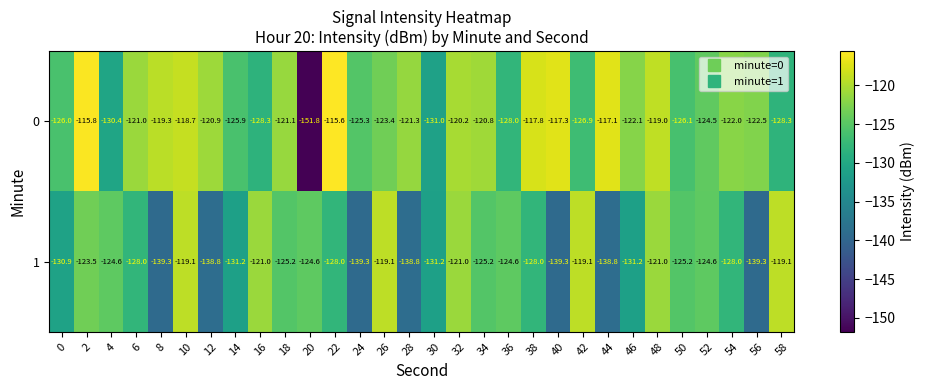

At 30, list the series in order from smallest to largest.

1, 0